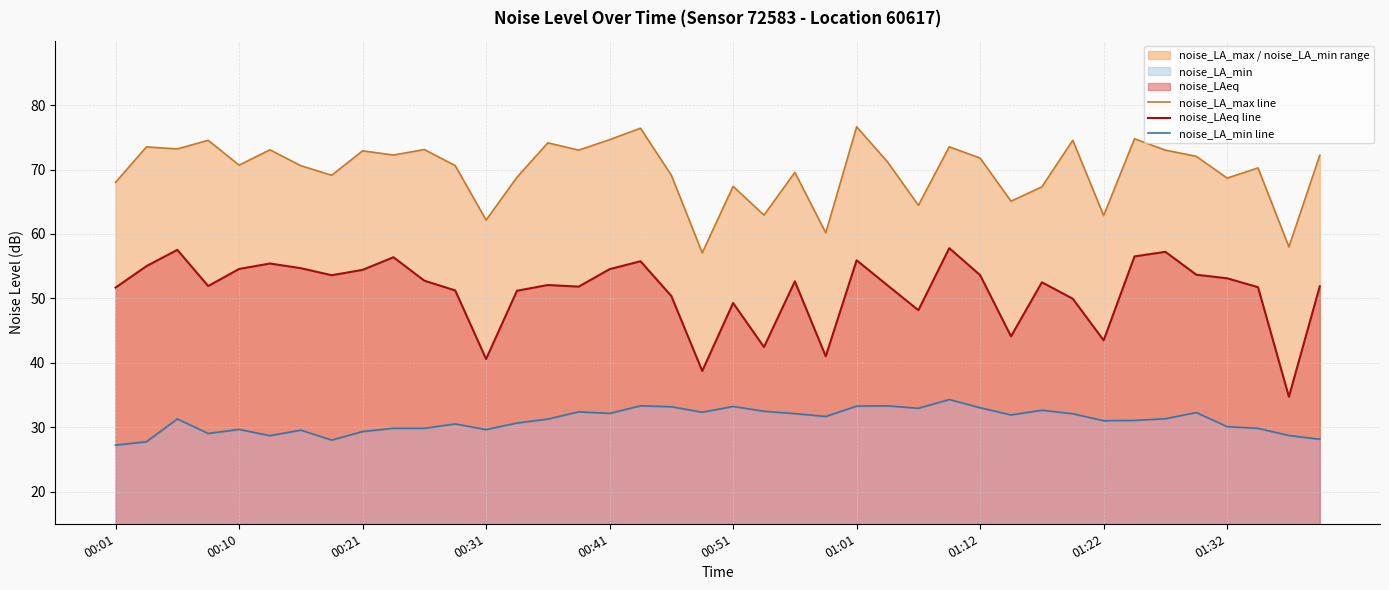

What is the difference between the second highest and minimum values in the noise_LA_min line series?

6.1